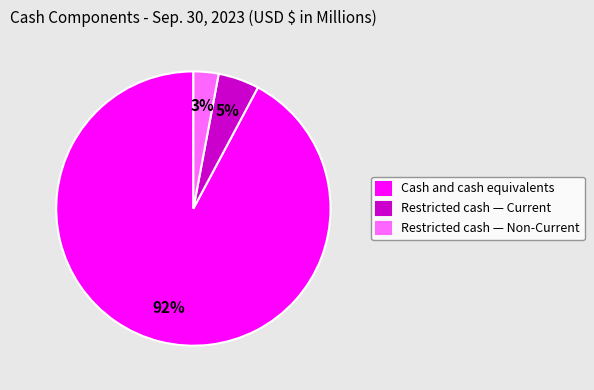

Is there any slice that represents more than half of the pie?

Yes